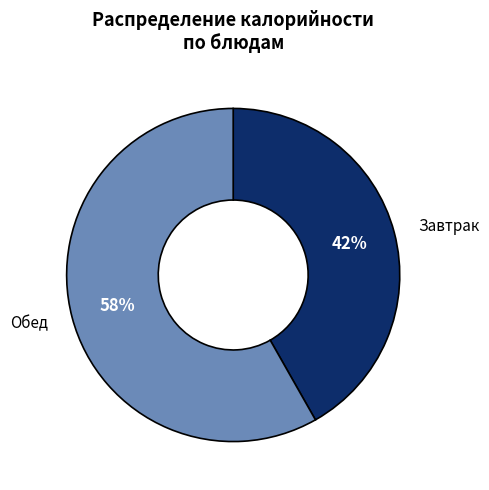

What percentage is the Завтрак slice, to the nearest percent?

42%